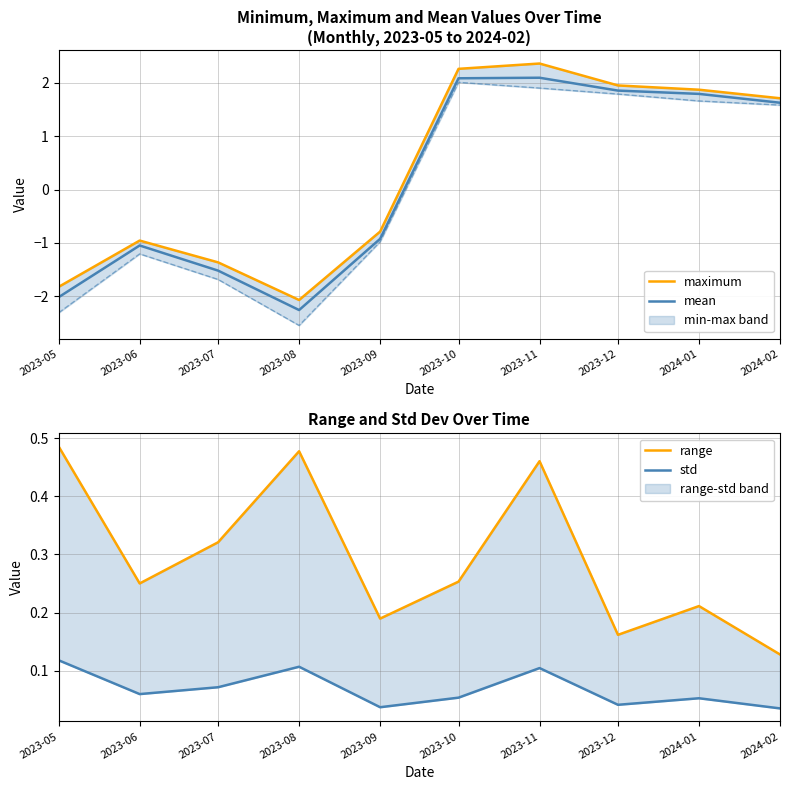

How many lines are shown in the chart?

4